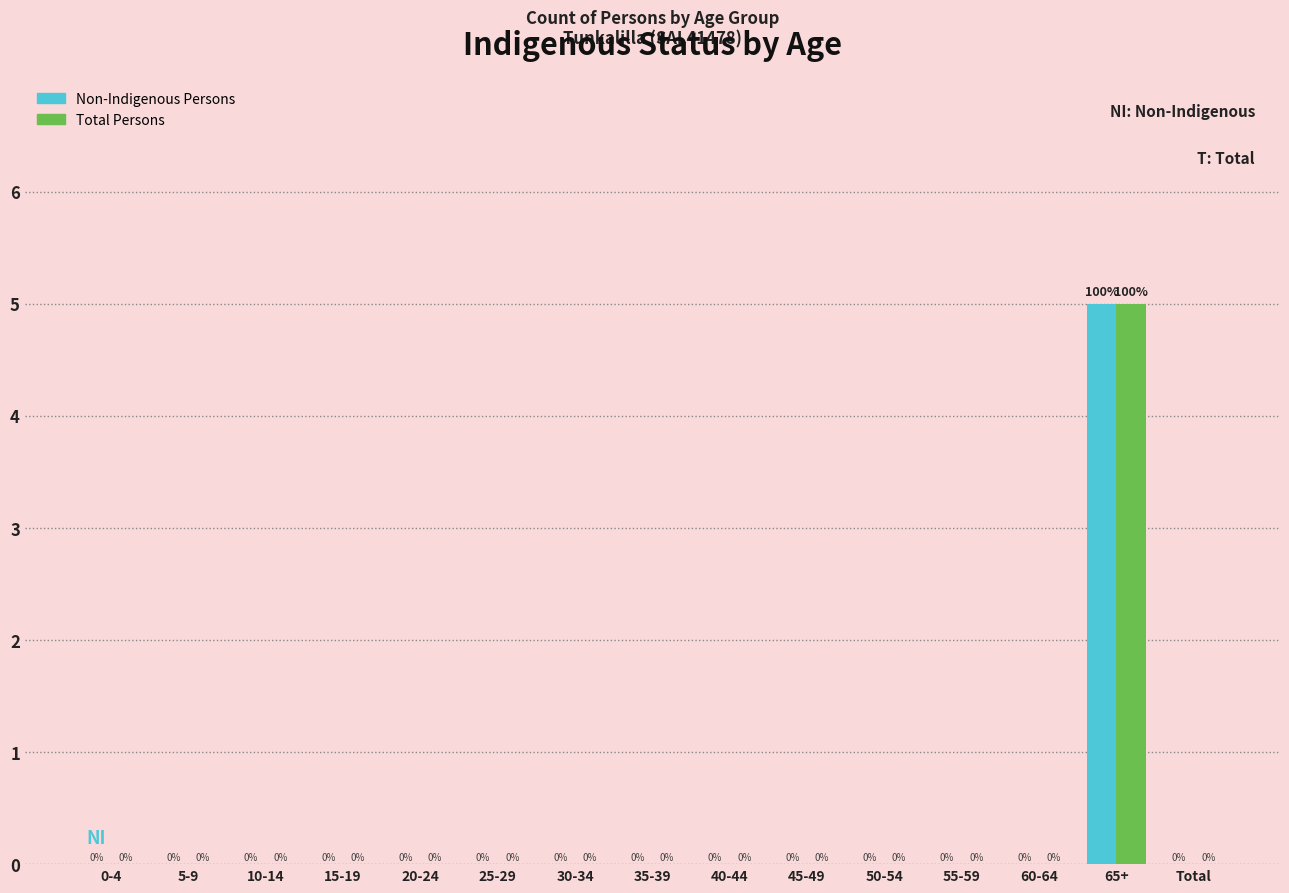

Reading left to right, what are all the values shown in this chart?

Non-Indigenous Persons: 0-4=0	5-9=0	10-14=0	15-19=0	20-24=0	25-29=0	30-34=0	35-39=0	40-44=0	45-49=0	50-54=0	55-59=0	60-64=0	65+=5	Total=0
Total Persons: 0-4=0	5-9=0	10-14=0	15-19=0	20-24=0	25-29=0	30-34=0	35-39=0	40-44=0	45-49=0	50-54=0	55-59=0	60-64=0	65+=5	Total=0